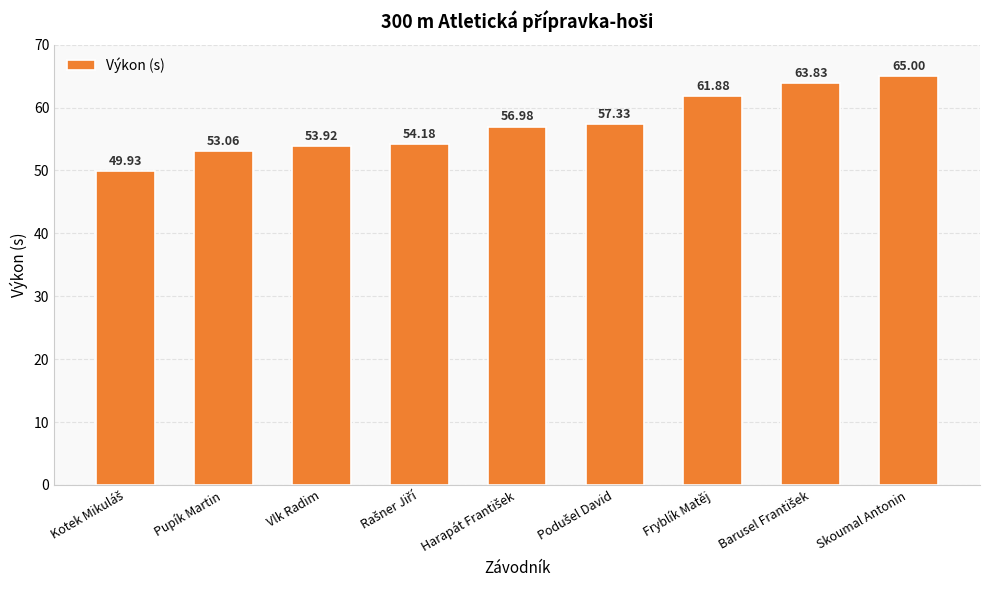

What is the label of the 8th bar from the right?

Pupík Martin